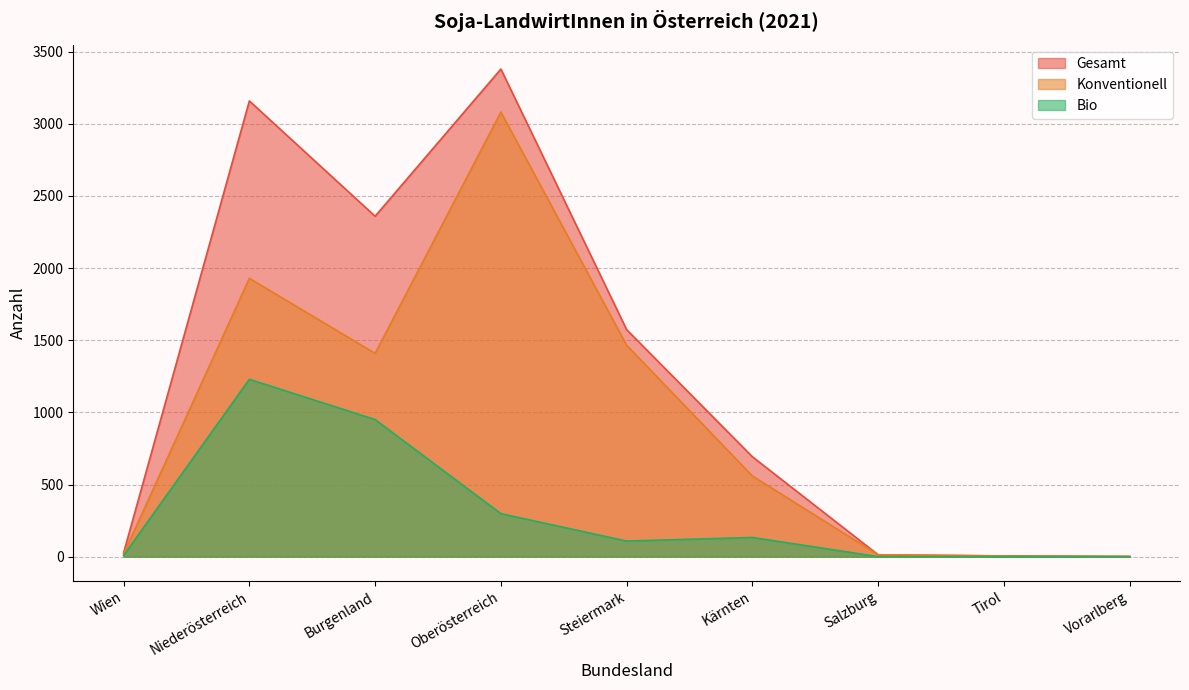

Where is the first local maximum for Bio?

Niederösterreich